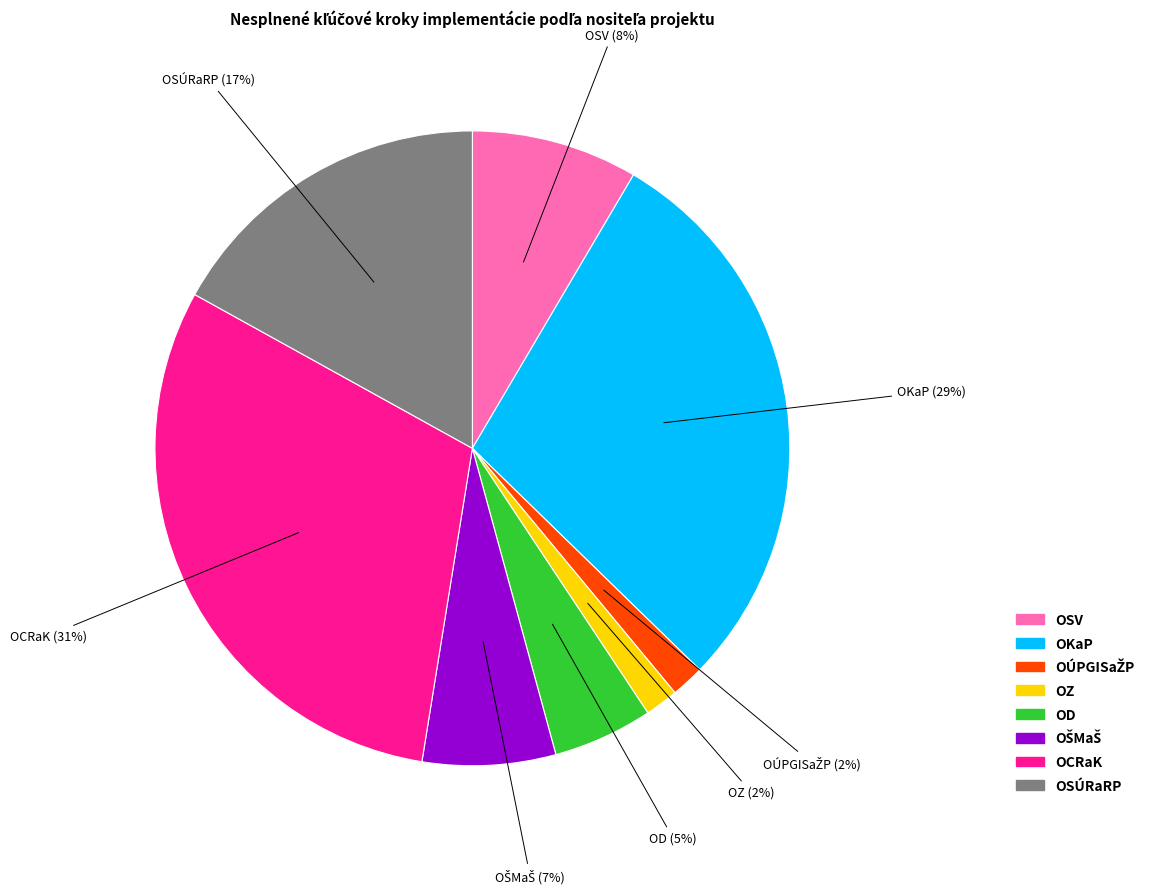

Which slice is the largest?

OCRaK